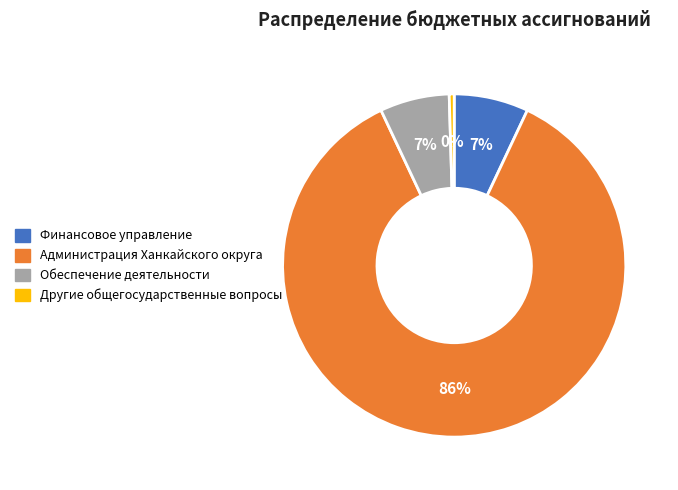

Is Администрация Ханкайского округа the majority of the pie?

Yes